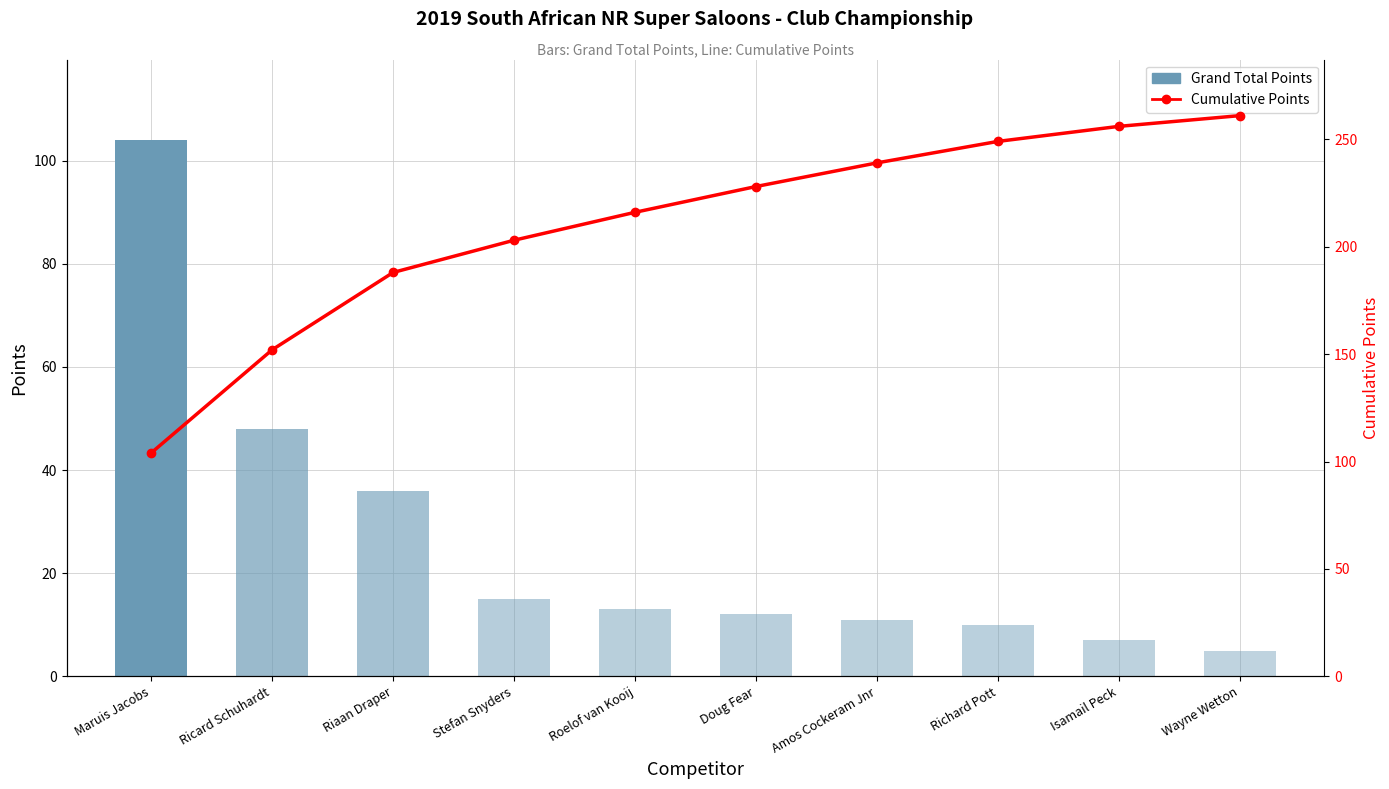

Reading left to right, list all the values displayed in this chart.

Grand Total Points: 104	48	36	15	13	12	11	10	7	5
Cumulative Points: 104	152	188	203	216	228	239	249	256	261